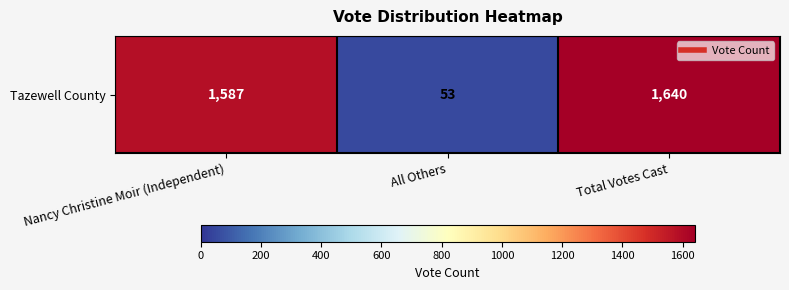

Which category has the lowest value across all series?

All Others